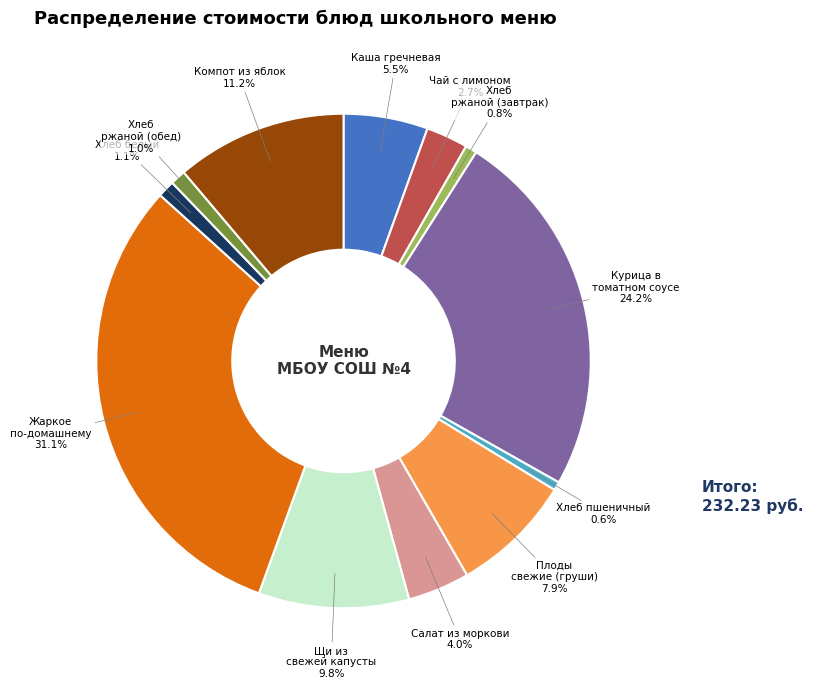

Is there a majority slice in this chart?

No